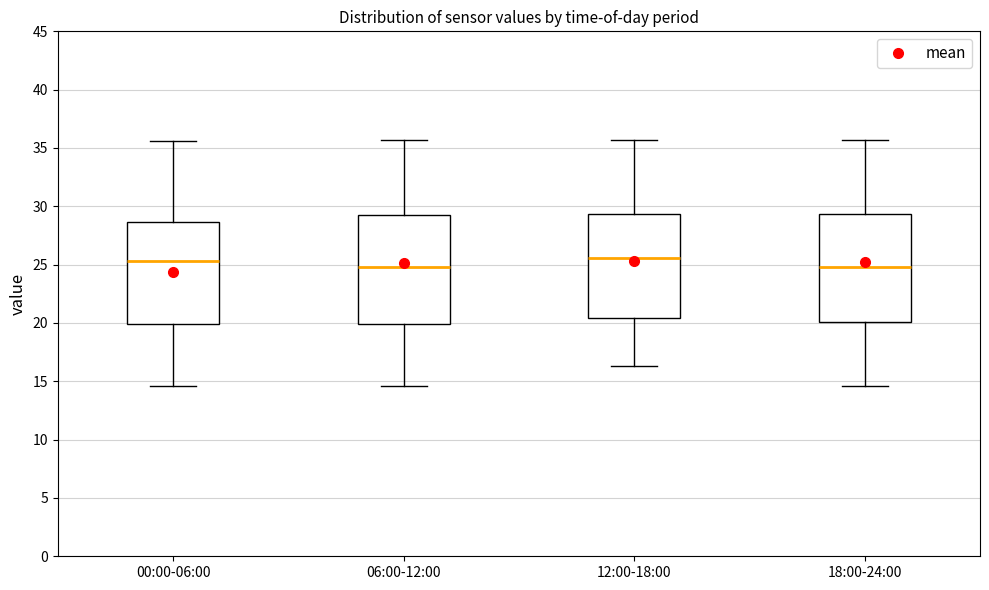

Where is the lower edge of the box for 00:00-06:00 on the y-axis? The values are not printed on the chart, so give them approximately, as read against the axis.

20.0